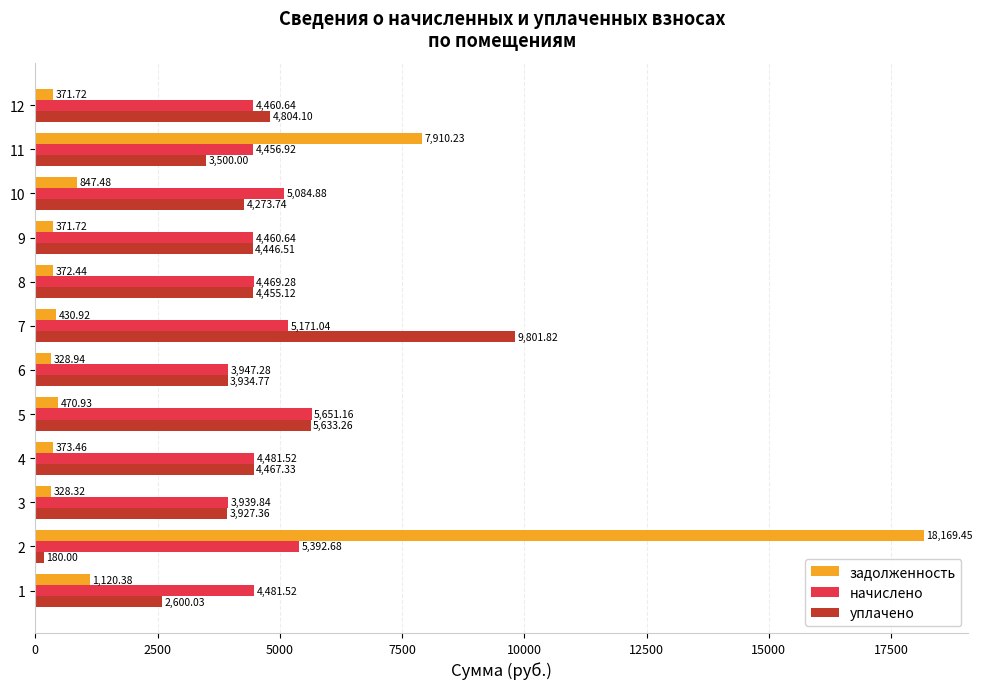

At 6, list the series in order from largest to smallest.

начислено, уплачено, задолженность